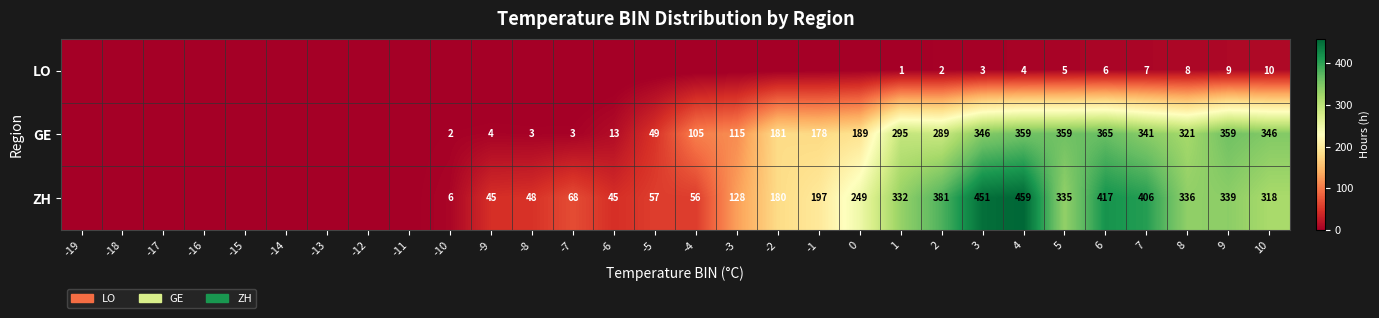

What is the total value across all series at 3?

800